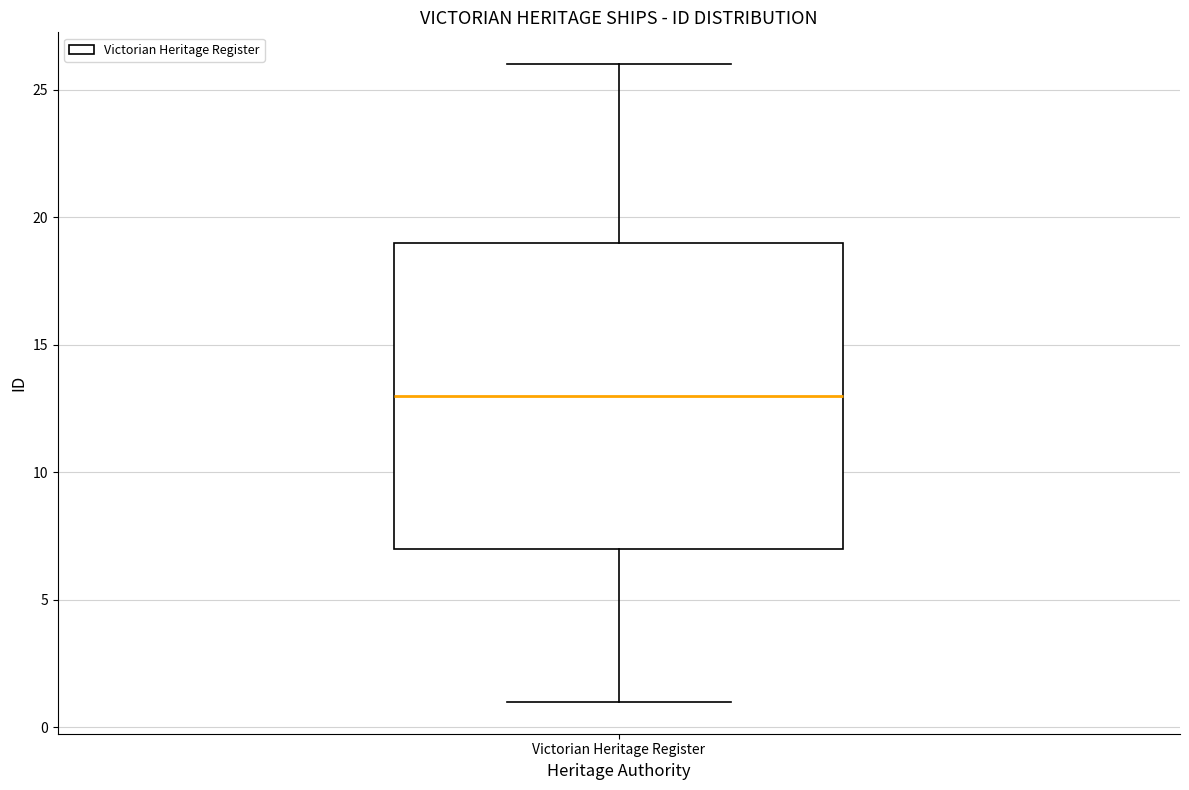

Transcribe this box plot: give where the median line is, the range the box spans, and where the two whiskers end, as read against the y-axis. The values are not printed on the chart, so give them approximately, as read against the axis.

median 13, box 7 to 19, whiskers 1 to 26